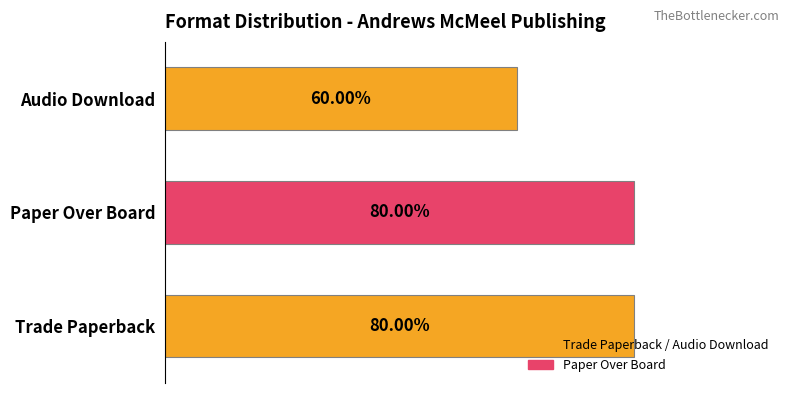

Between Audio Download and Trade Paperback, which is larger?

Trade Paperback